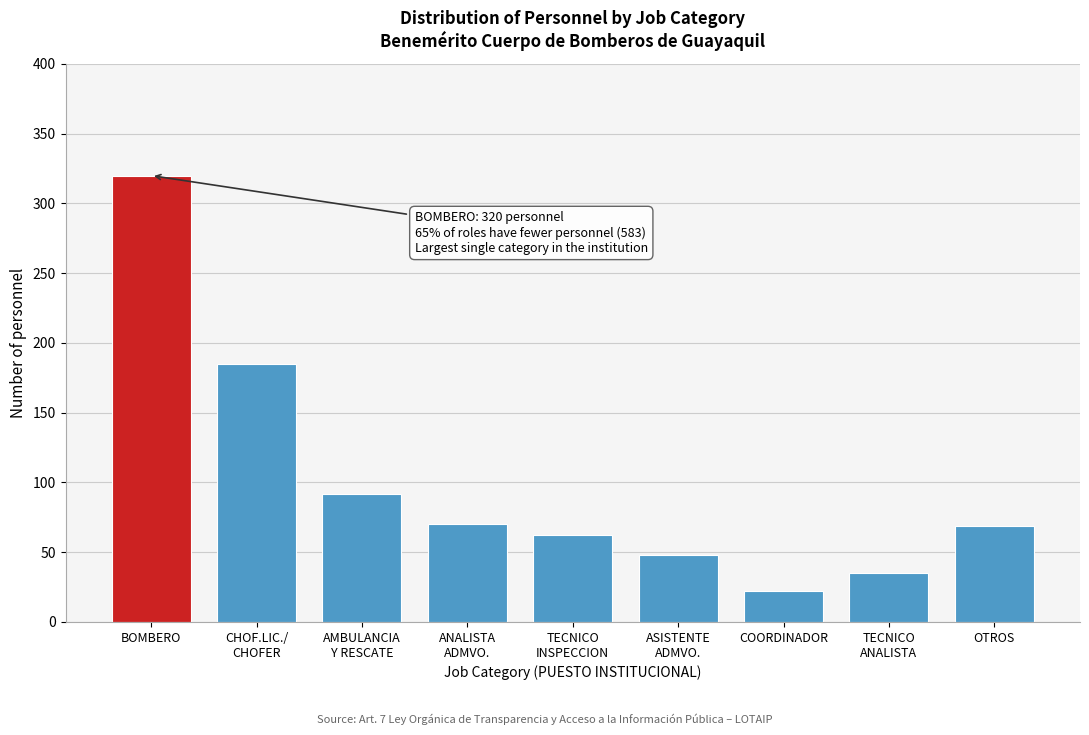

What is the sum of all values?

903